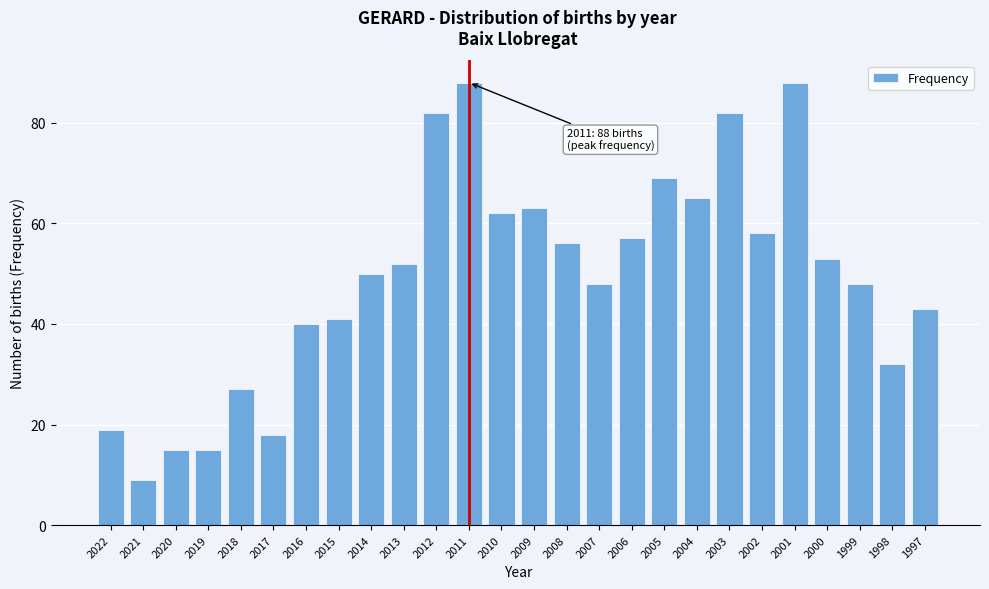

Reading right to left, list all the values displayed in this chart.

43	32	48	53	88	58	82	65	69	57	48	56	63	62	88	82	52	50	41	40	18	27	15	15	9	19